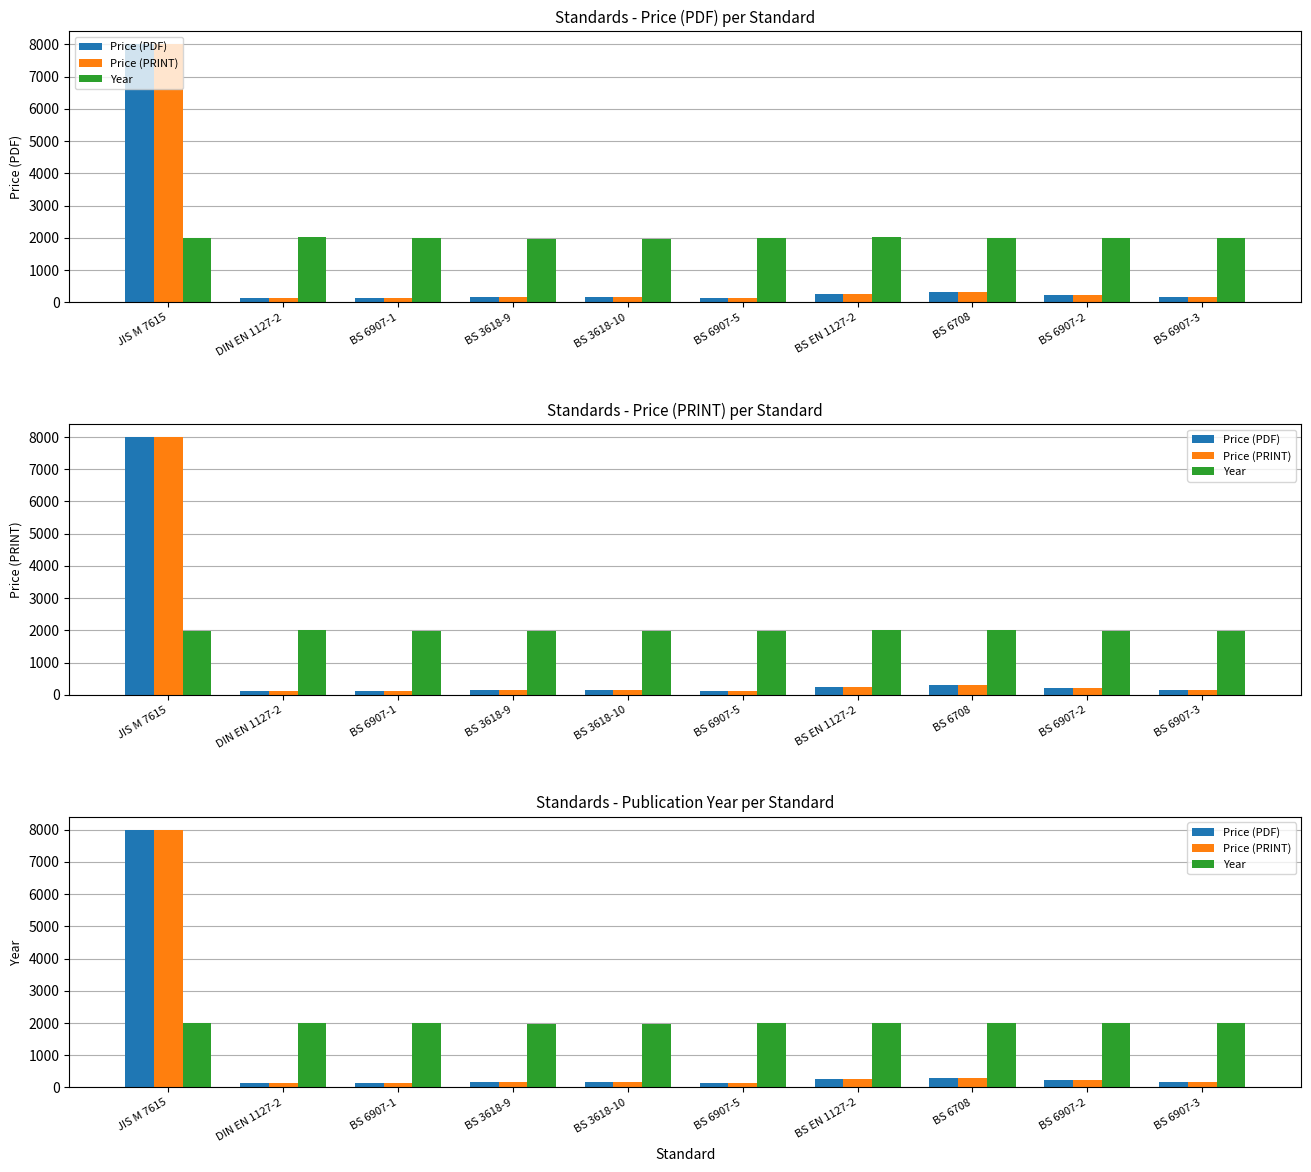

Reading left to right, extract all data points from this chart.

Price (PDF): JIS M 7615=8000.0	DIN EN 1127-2=135.3	BS 6907-1=134.0	BS 3618-9=158.0	BS 3618-10=158.0	BS 6907-5=134.0	BS EN 1127-2=258.0	BS 6708=306.0	BS 6907-2=220.0	BS 6907-3=158.0
Price (PRINT): JIS M 7615=8000.0	DIN EN 1127-2=135.3	BS 6907-1=134.0	BS 3618-9=158.0	BS 3618-10=158.0	BS 6907-5=134.0	BS EN 1127-2=258.0	BS 6708=306.0	BS 6907-2=220.0	BS 6907-3=158.0
Year: JIS M 7615=1987.0	DIN EN 1127-2=2014.0	BS 6907-1=1988.0	BS 3618-9=1974.0	BS 3618-10=1967.0	BS 6907-5=1988.0	BS EN 1127-2=2014.0	BS 6708=1998.0	BS 6907-2=1988.0	BS 6907-3=1988.0